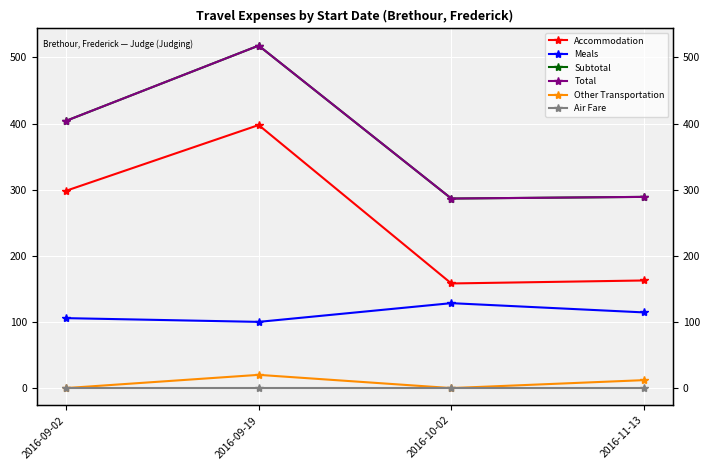

Does the chart display data point markers on the line(s)?

Yes